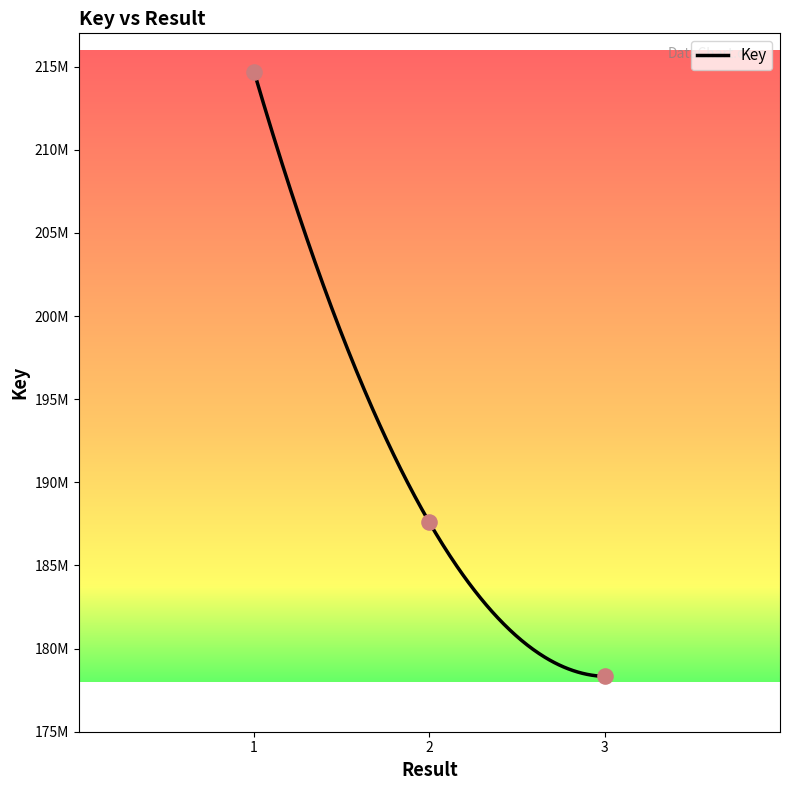

Approximately how many times larger is the value at 2 compared to 3?

1.1